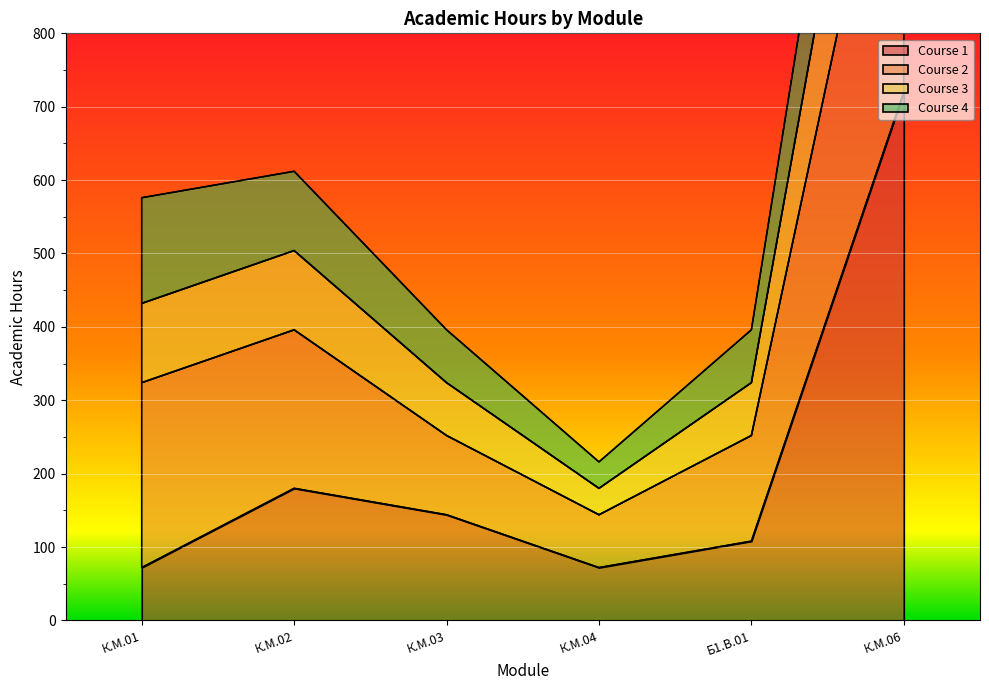

Which category has the highest value in the Course 1 series?

К.М.06